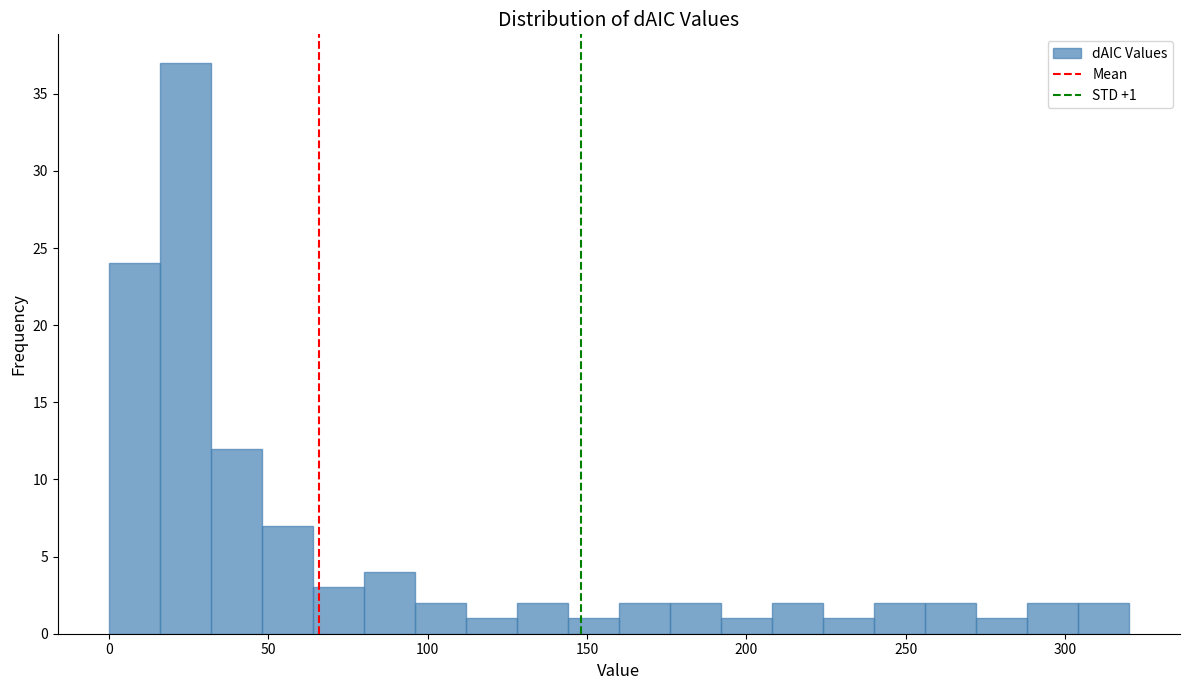

Around what value on the x-axis is the tallest bar? Give the approximate position of its centre, as read against the axis.

25